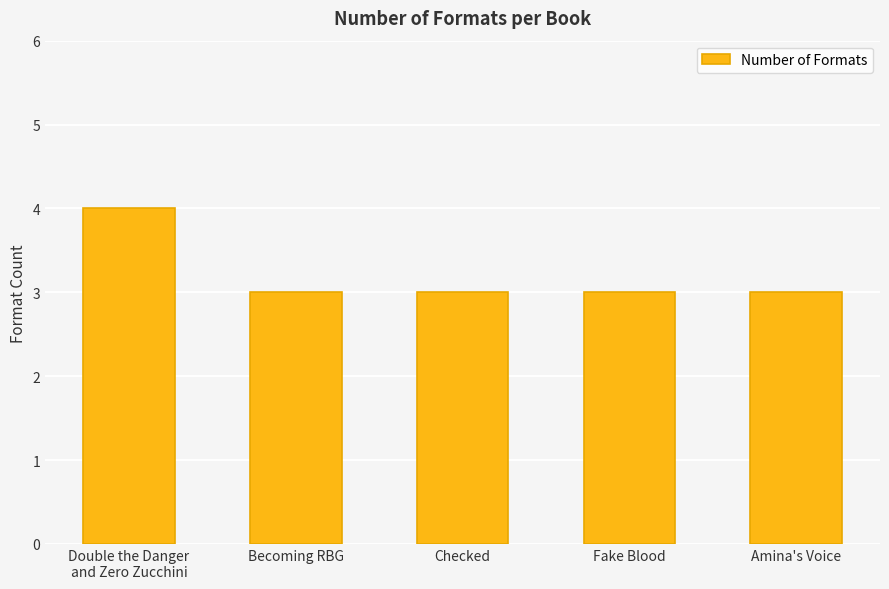

The value at Checked is 2. True or false?

False